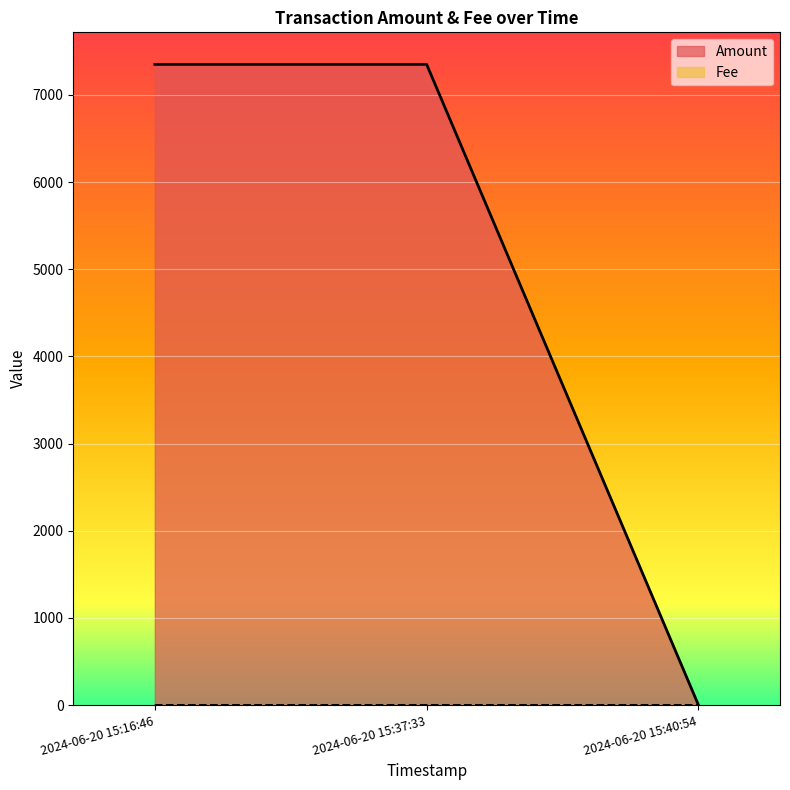

True or false: Fee has a value of 0.0 at 2024-06-20 15:16:46.

False